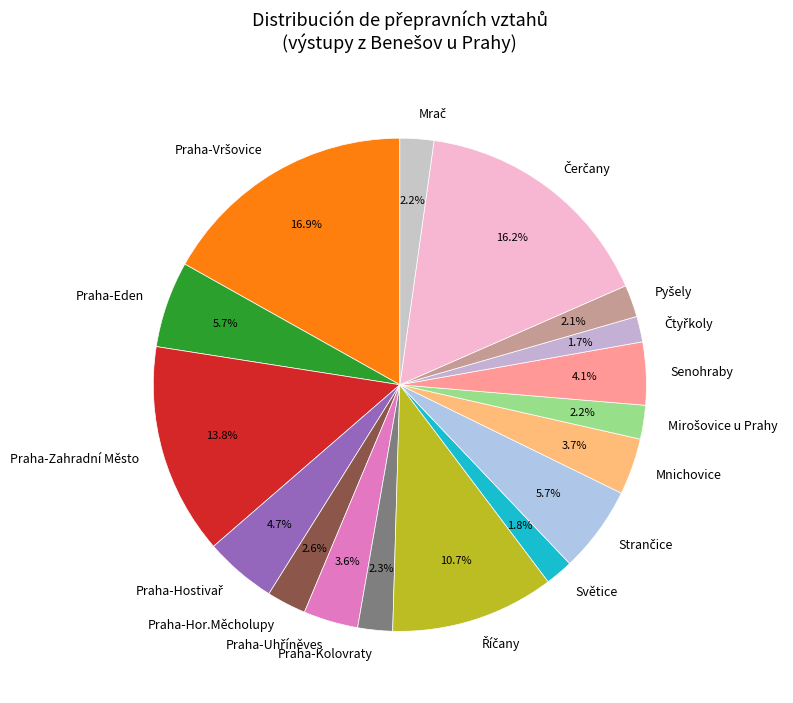

The Praha-Zahradní Město slice represents 7% of the pie. True or false?

False